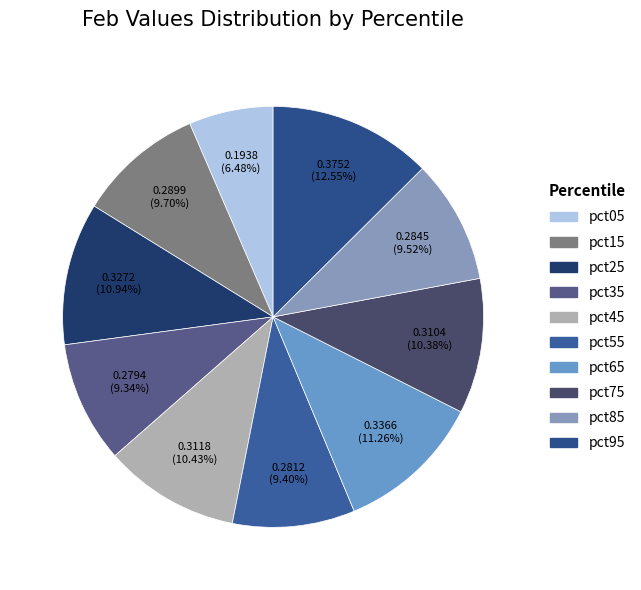

To the nearest percent, what portion does pct15 represent?

10%